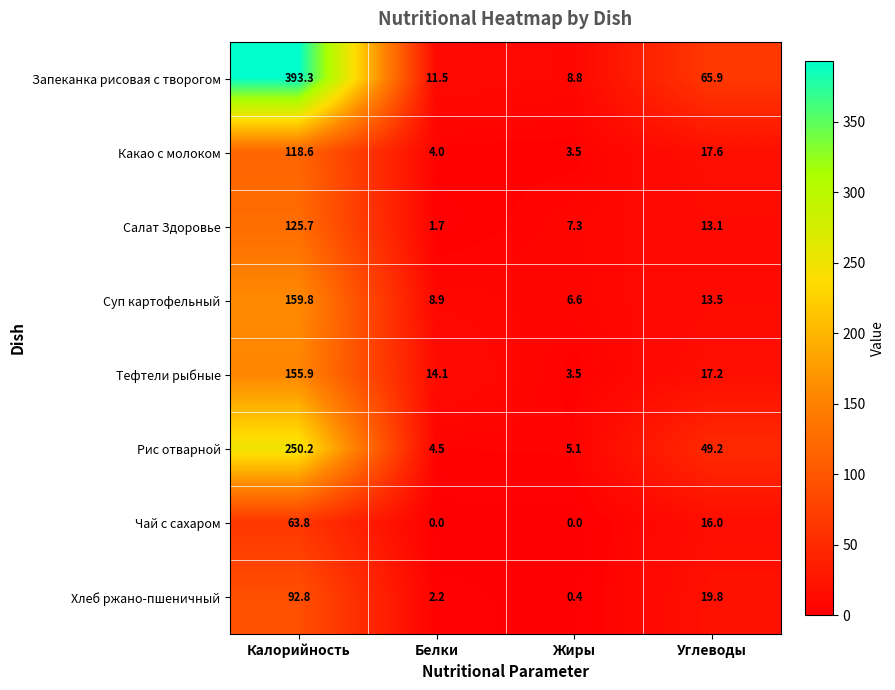

Between Белки and Углеводы, which series saw the biggest shift?

Запеканка рисовая с творогом